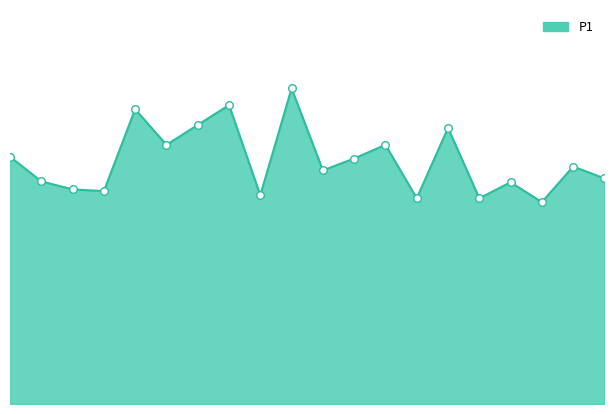

Does the chart have visible grid lines?

No